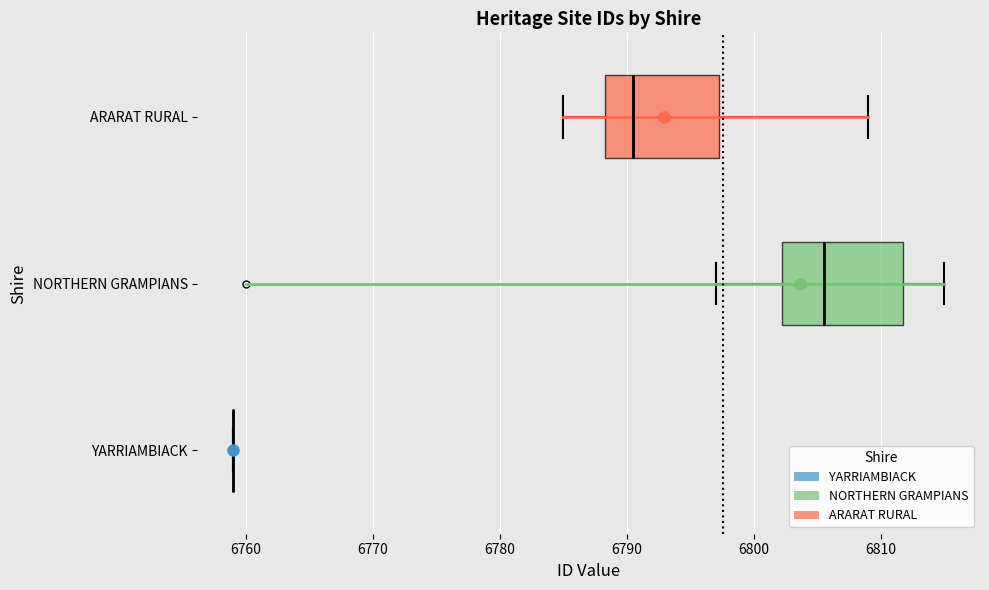

Reading bottom to top, read every box against the x-axis: the position of its median line, the range the box covers, and the ends of its whiskers. The values are not printed on the chart, so give them approximately, as read against the axis.

YARRIAMBIACK: box collapsed to a line at 6759, whiskers 6759 to 6759
NORTHERN GRAMPIANS: median 6806, box 6802 to 6812, whiskers 6797 to 6815
ARARAT RURAL: median 6791, box 6788 to 6797, whiskers 6785 to 6809